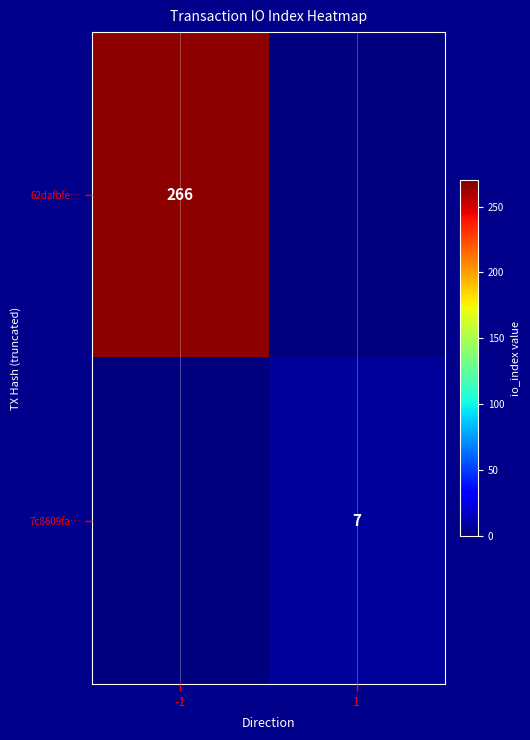

True or false: 62dafbfe… has a value of 266 at -1.

True